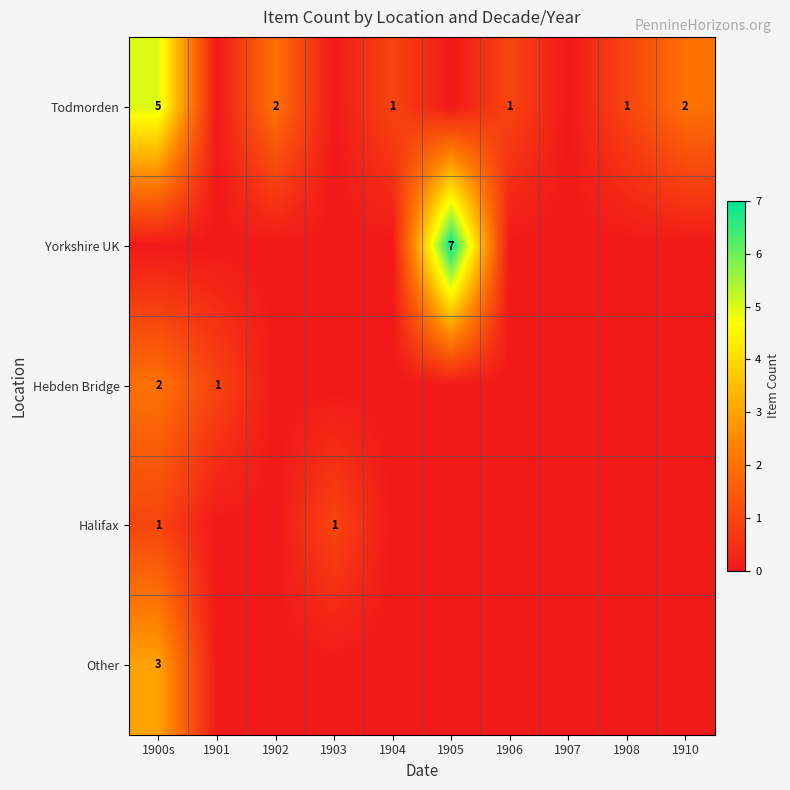

At which category does the chart reach its minimum across all series?

1901